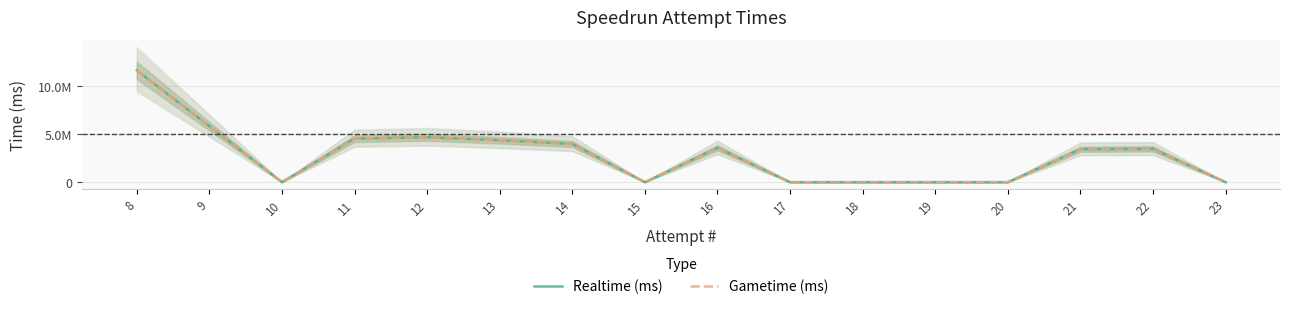

What is the difference between the second highest and second lowest values in the Realtime (ms) series?

5830392